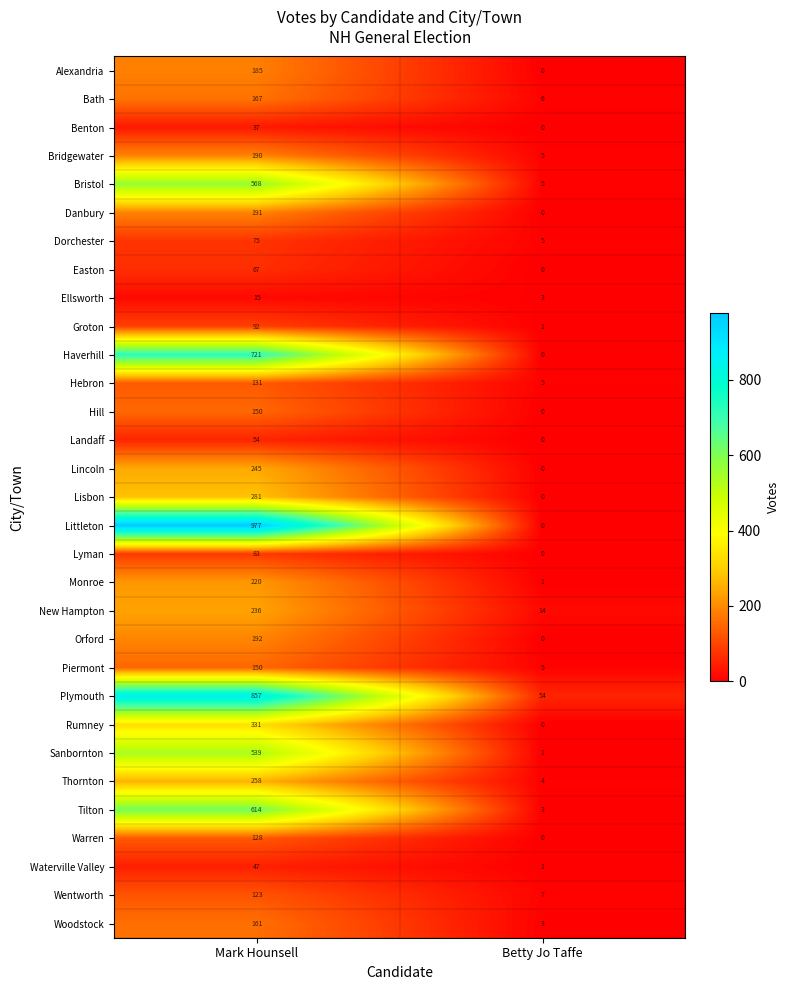

Which series has the largest total across all categories?

Littleton